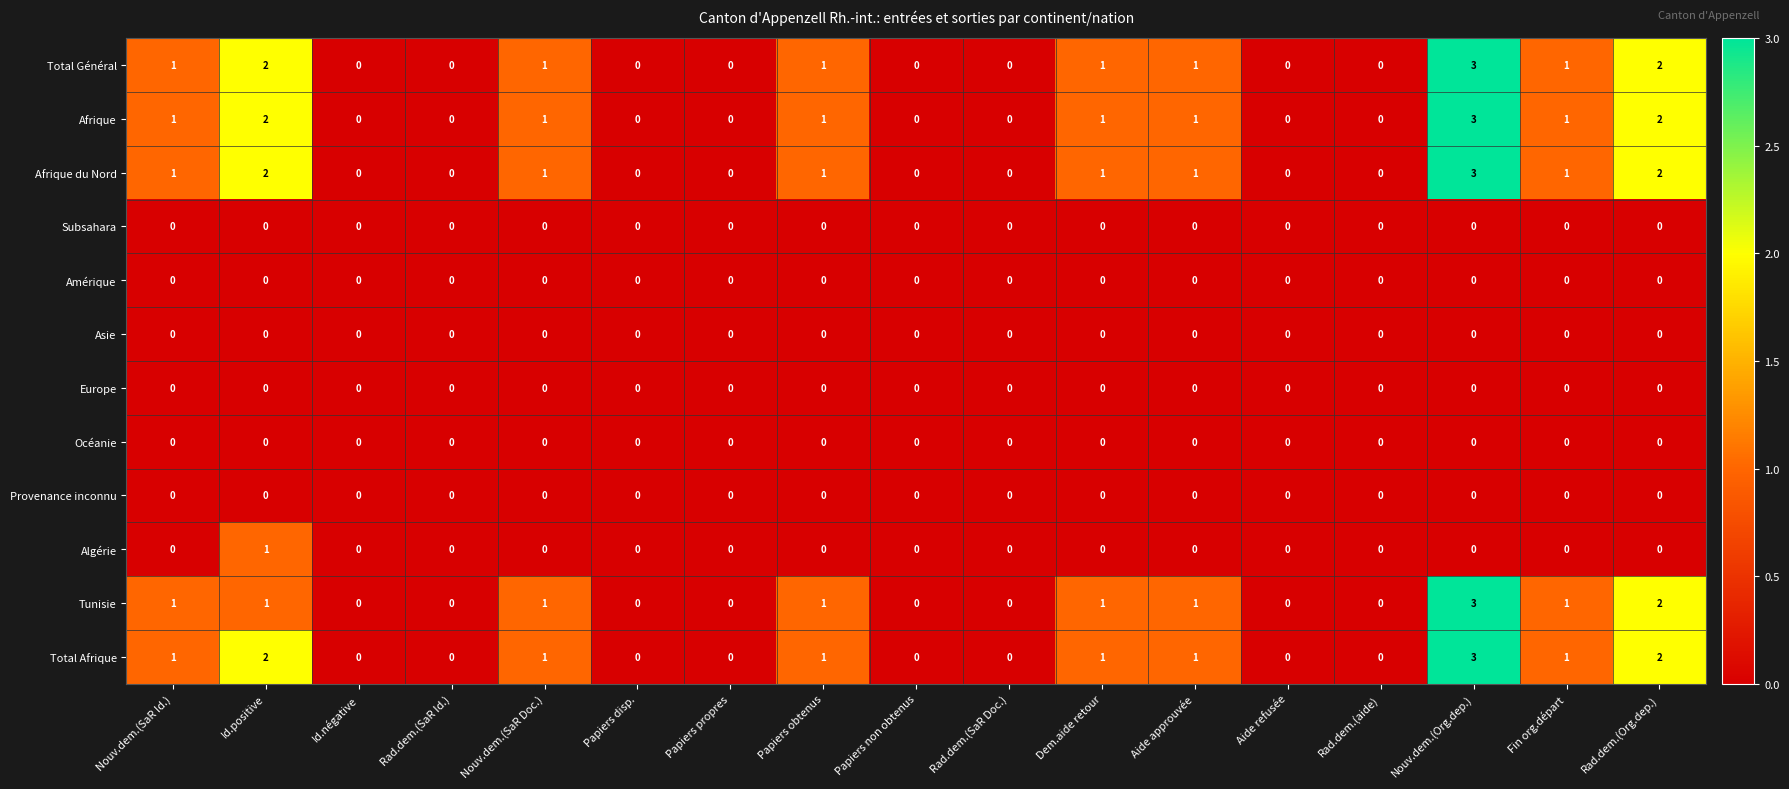

Which category has the highest value across all series?

Nouv.dem.(Org.dep.)